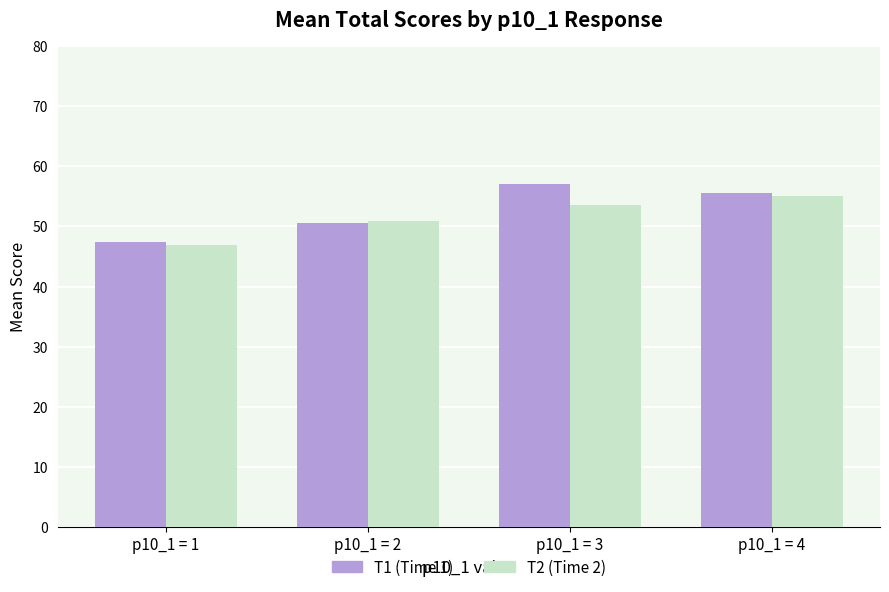

Between p10_1 = 1 and p10_1 = 4, which series saw the biggest shift?

T1 (Time 1)